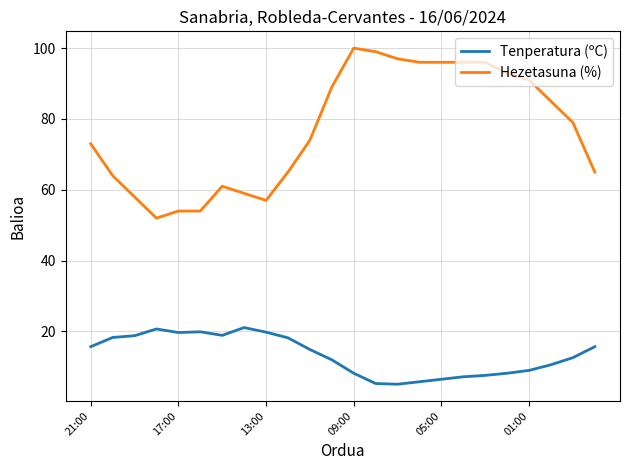

How many lines are shown in the chart?

2